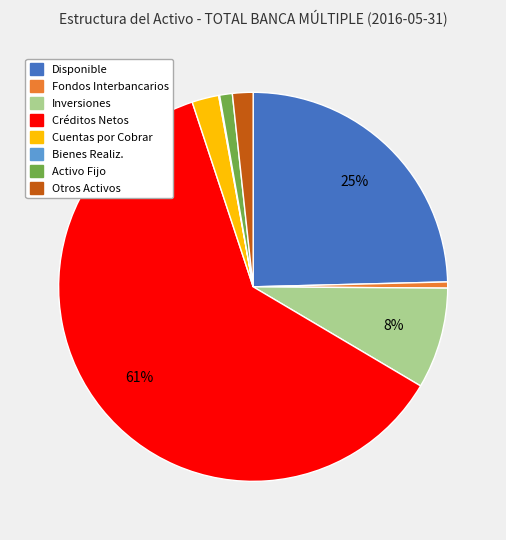

To the nearest percent, what is the average slice percentage?

12%